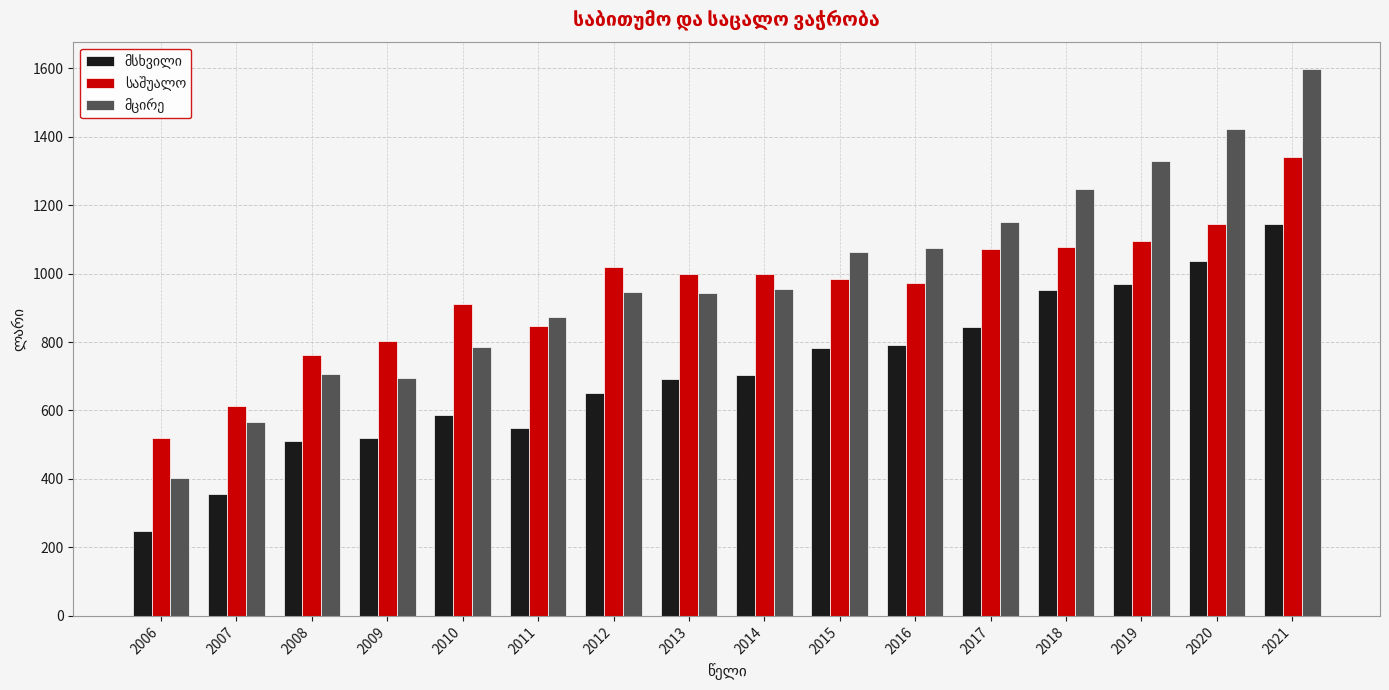

What is the maximum value shown in the chart?

1597.5